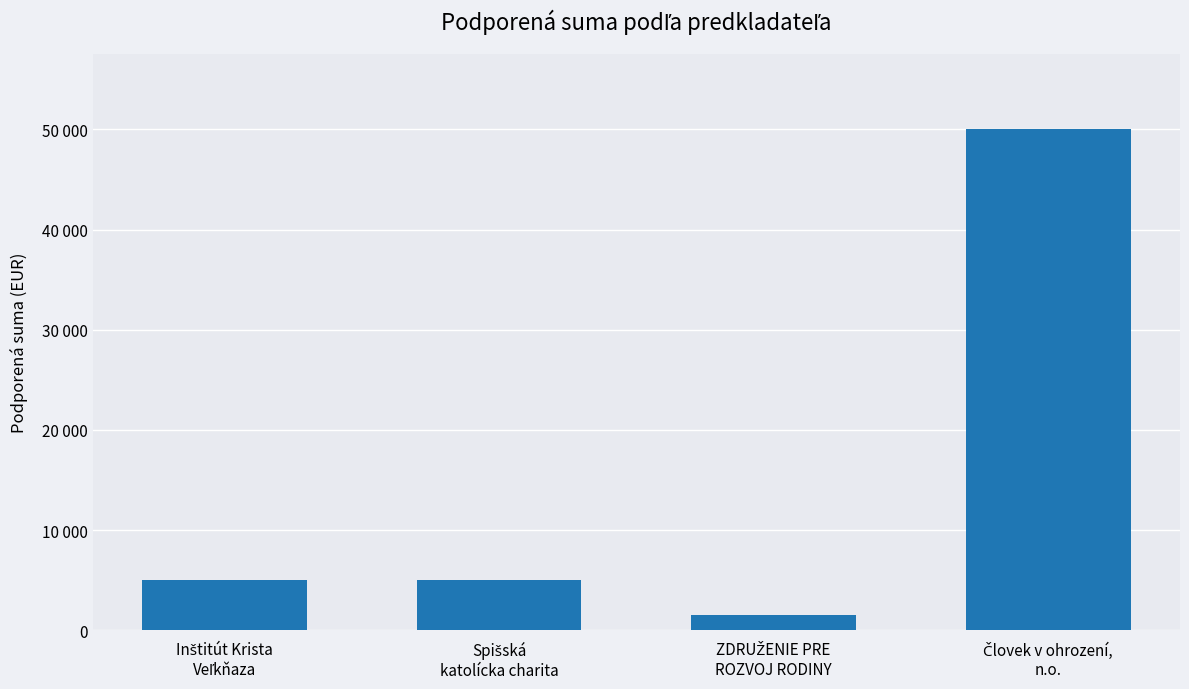

Reading left to right, transcribe all the data shown in this chart.

Inštitút Krista
Veľkňaza=5000	Spišská
katolícka charita=5000	ZDRUŽENIE PRE
ROZVOJ RODINY=1500	Človek v ohrození,
n.o.=50000